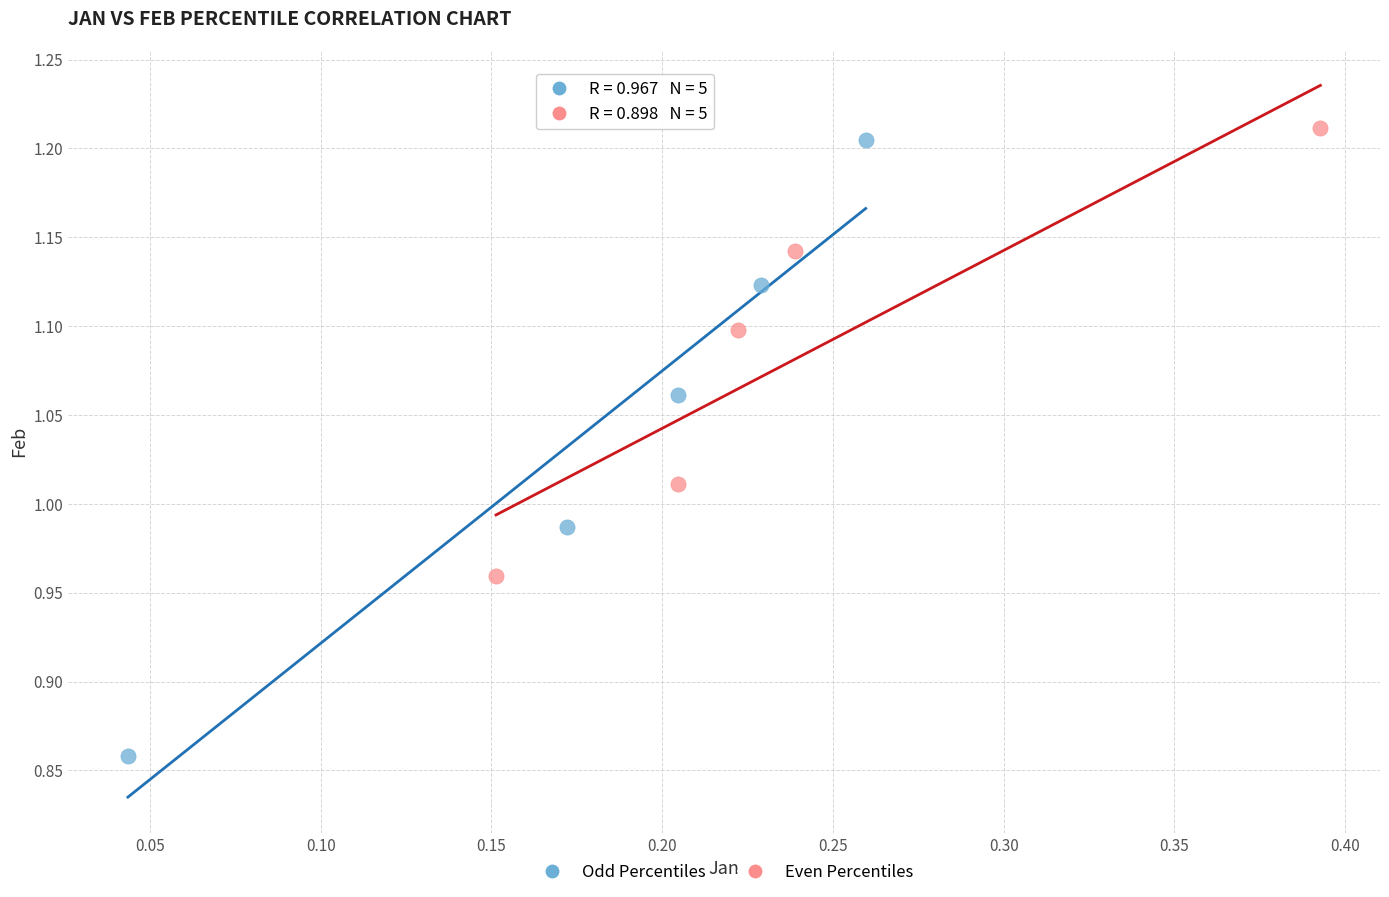

Which series contains the lowest Y value?

Odd Percentiles